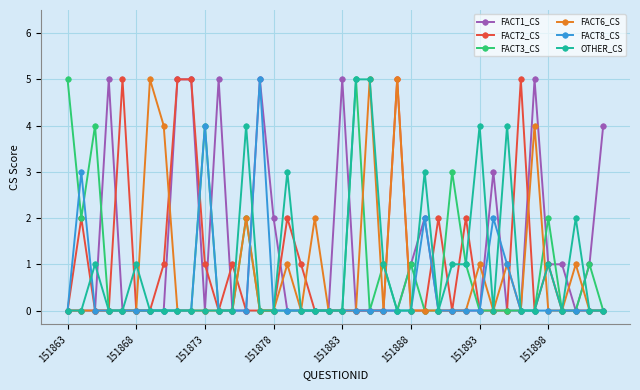

True or false: OTHER_CS has more than 2 interior local peaks.

True